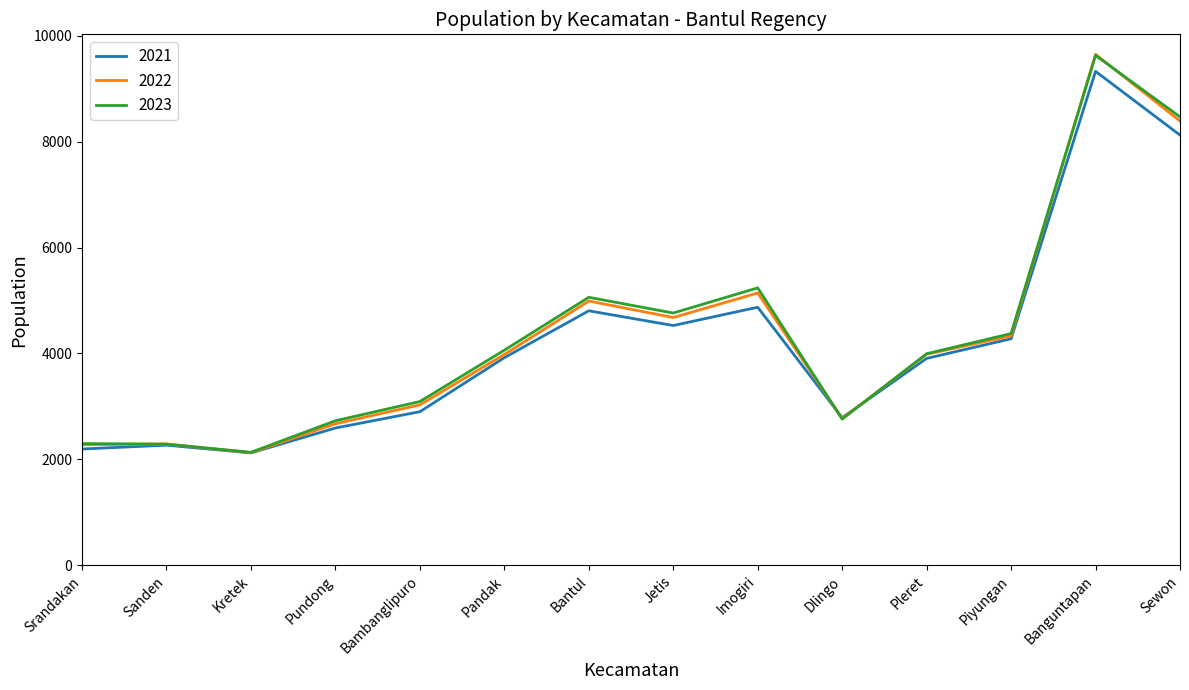

The 2021 series shows 596 at Srandakan. True or false?

False